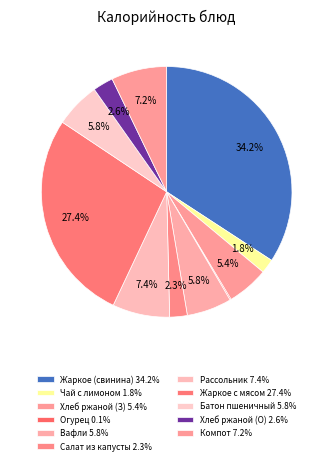

Rank the categories by value from lowest to highest.

огурец свежий, Чай с сахаром и лимоном, Салат из свежей капусты, ржаной (хлеб черн.), ржаной (хлеб), вафли, пшеничный (батон), Компот из свежих плодов, Рассольник ленинградский, Жаркое по-домашнему с мясом, Жаркое по-домашнему (свинина)